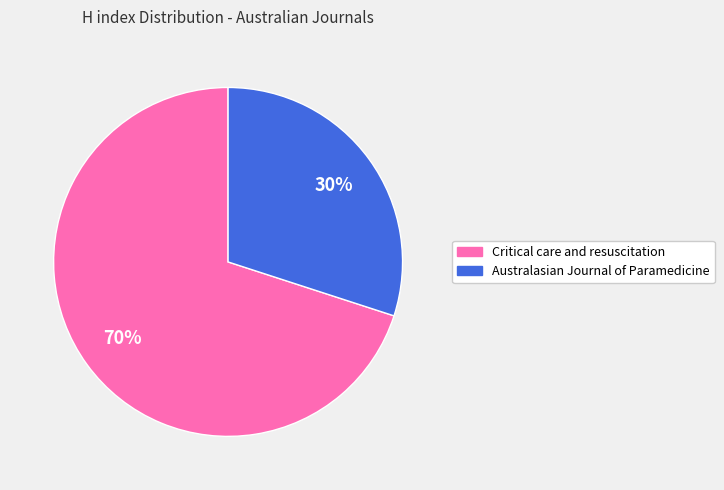

To the nearest percent, what is the difference between the Critical care and resuscitation and Australasian Journal of Paramedicine slice percentages?

40%